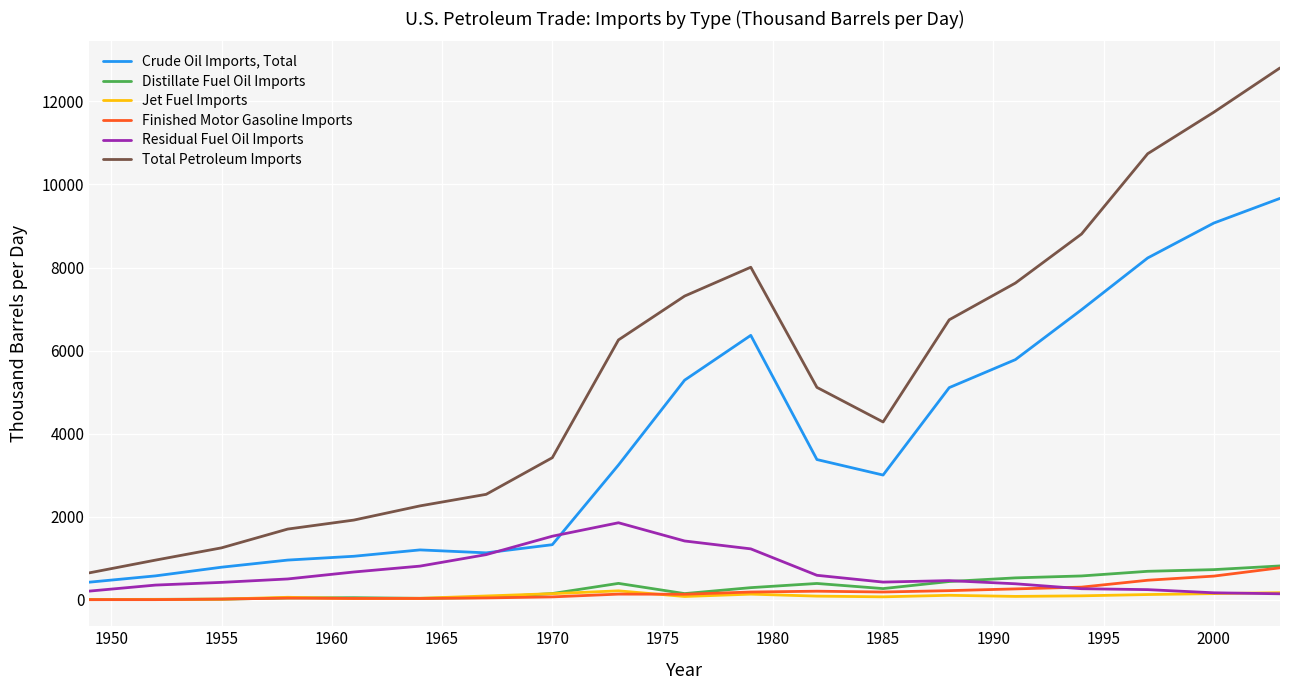

List the series in order of their peak value, highest first.

Total Petroleum Imports, Crude Oil Imports, Total, Residual Fuel Oil Imports, Distillate Fuel Oil Imports, Finished Motor Gasoline Imports, Jet Fuel Imports